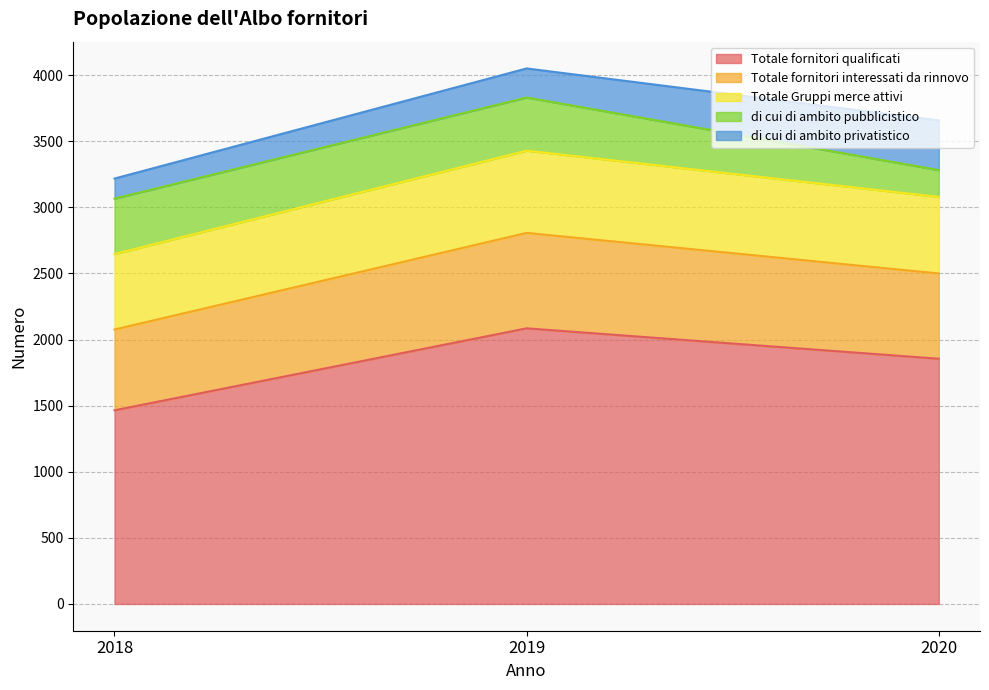

At how many categories does at least one series exceed 652?

3